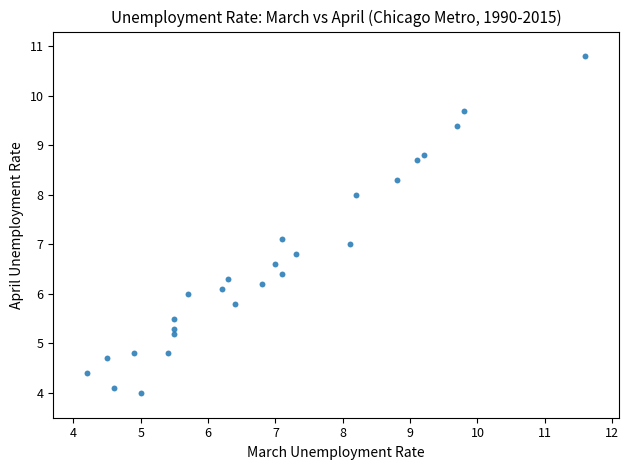

What is the range of Y values (max minus min)?

6.8